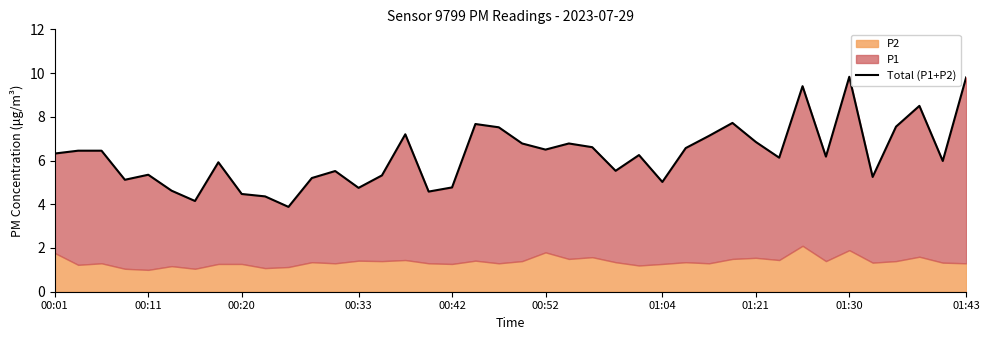

Which has a higher value, 01:04 or 00:42?

00:42